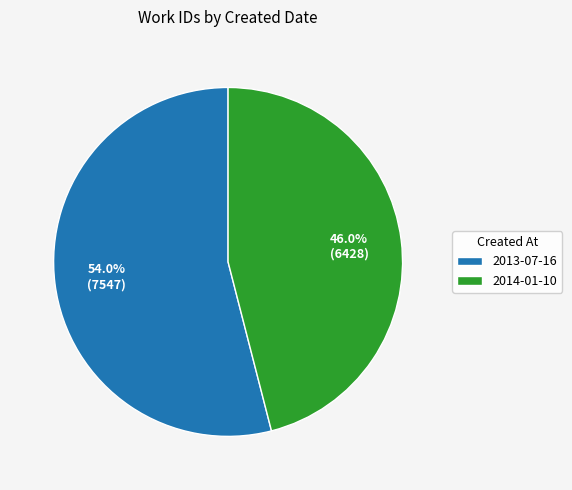

True or false: 2014-01-10 accounts for 52% of the total.

False